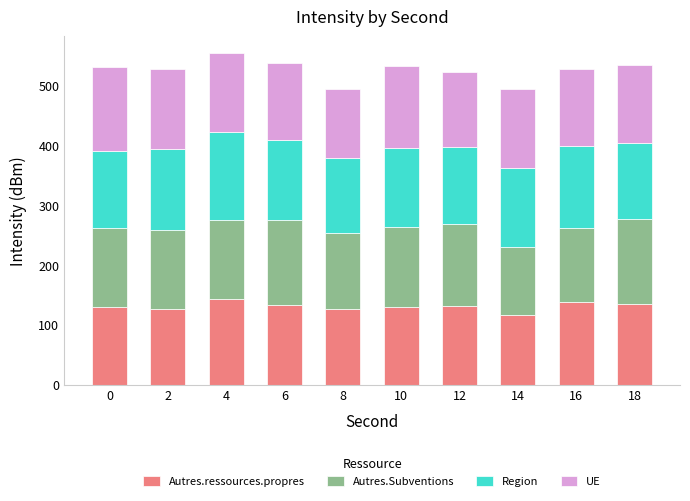

What is the total value across all series at 10?

534.1